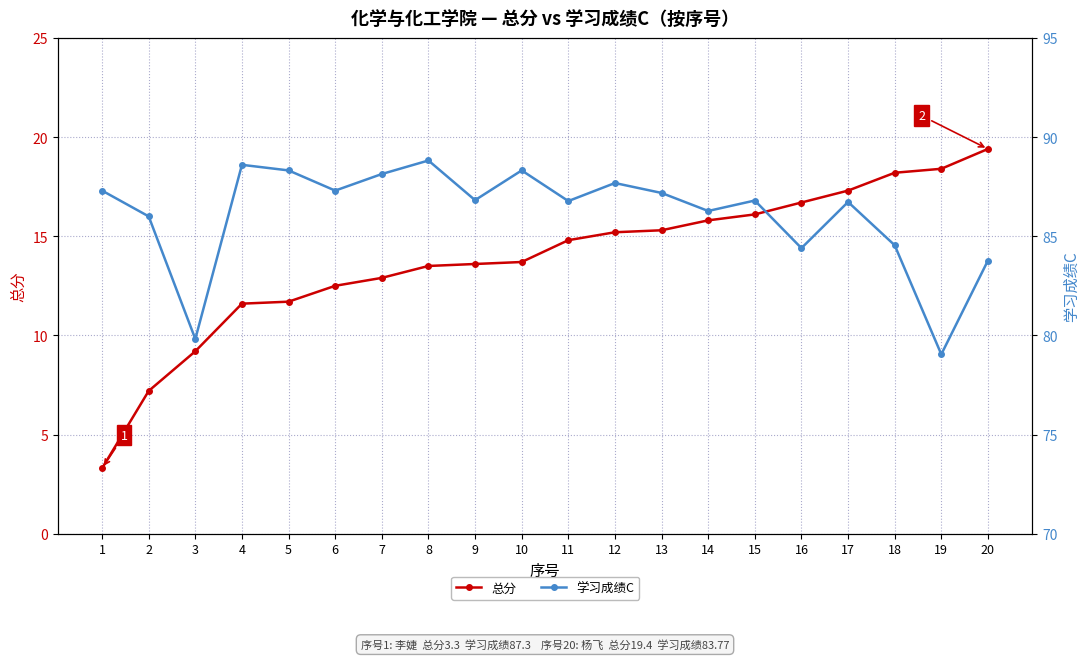

Reading left to right, transcribe all the data shown in this chart.

总分: 1=3.3	2=7.2	3=9.2	4=11.6	5=11.7	6=12.5	7=12.9	8=13.5	9=13.6	10=13.7	11=14.8	12=15.2	13=15.3	14=15.8	15=16.1	16=16.7	17=17.3	18=18.2	19=18.4	20=19.4
学习成绩C: 1=87.3	2=86.0	3=79.8	4=88.6	5=88.3	6=87.3	7=88.1	8=88.8	9=86.8	10=88.3	11=86.8	12=87.7	13=87.2	14=86.3	15=86.8	16=84.4	17=86.7	18=84.5	19=79.0	20=83.8